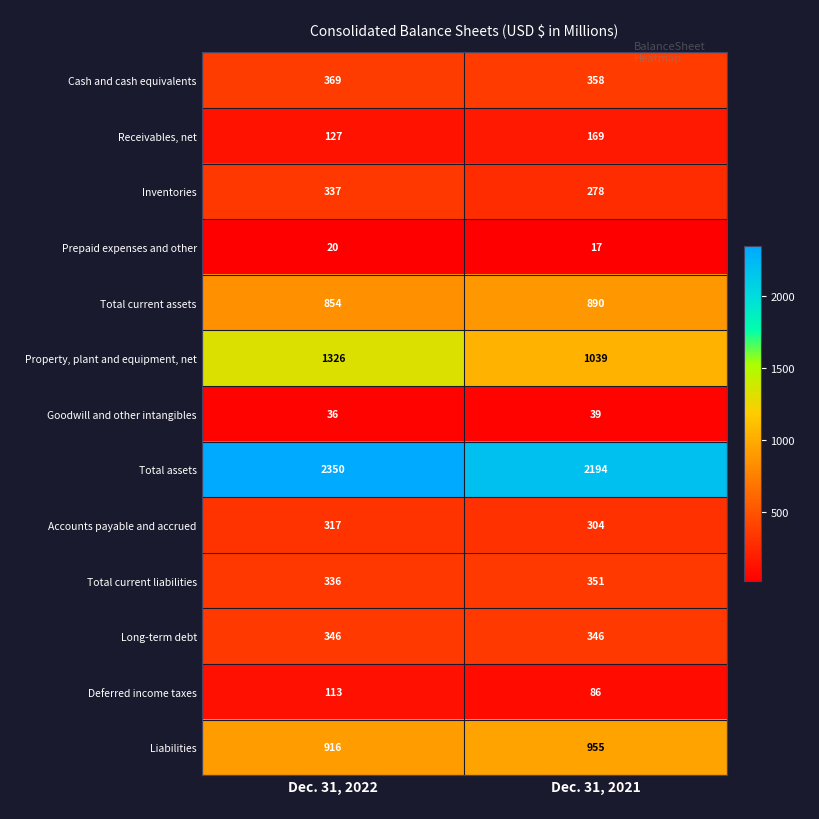

At which label is Total current liabilities closest to 343?

Dec. 31, 2022